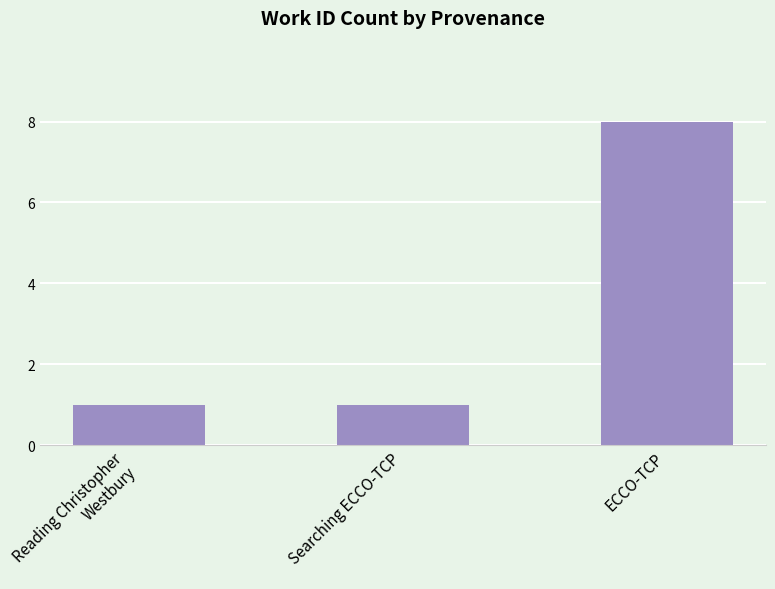

What is the change in value from Searching ECCO-TCP to ECCO-TCP?

+7